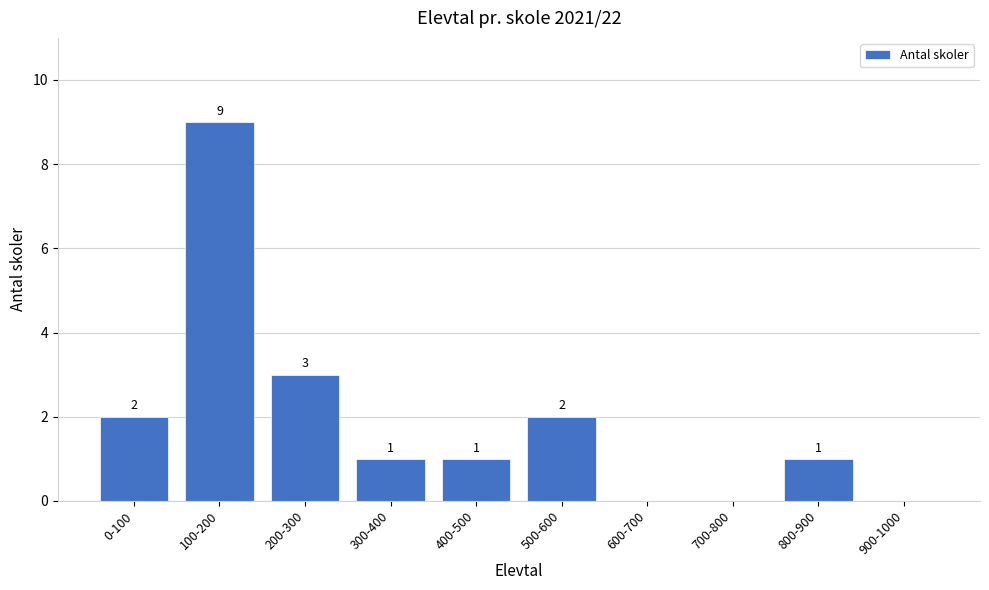

Where does the data first go above 1?

0-100